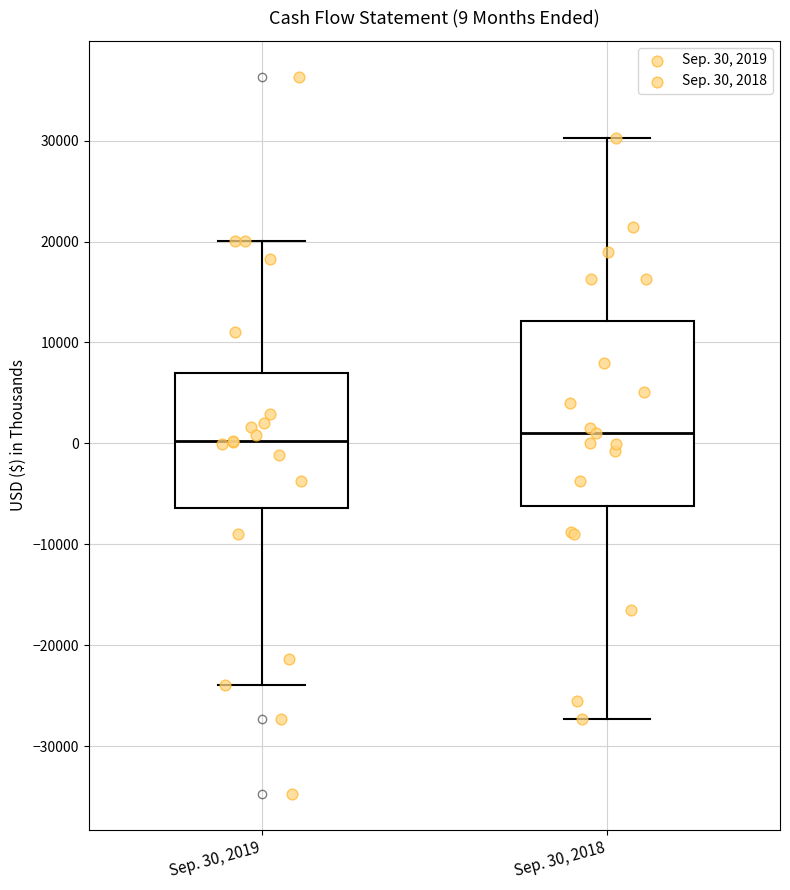

Comparing the boxes themselves (not the whiskers), which one is the tallest?

Sep. 30, 2018